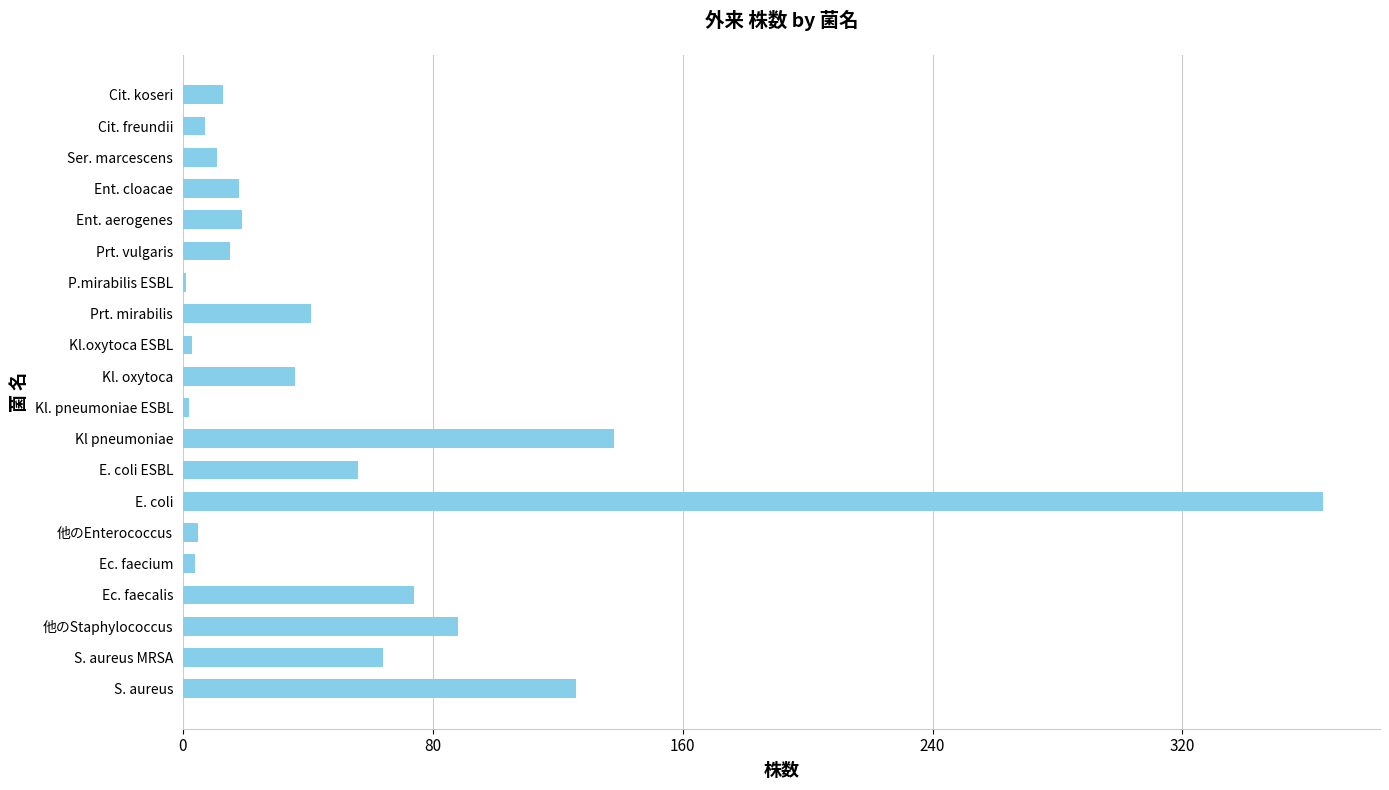

Are the bars grouped side by side (vs. stacked)?

No